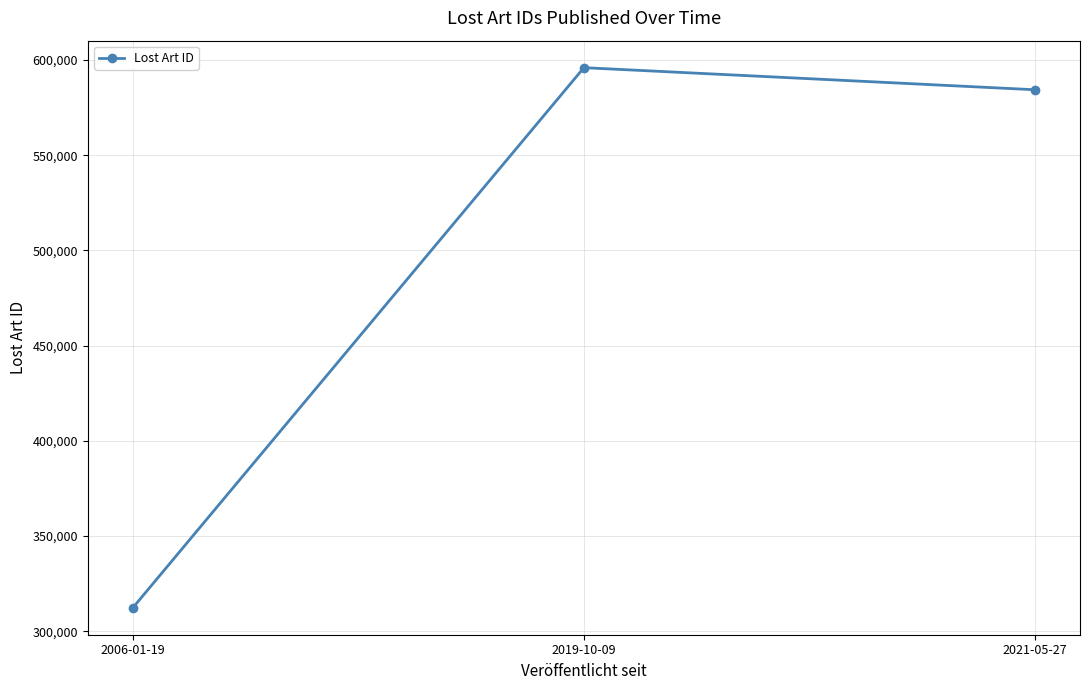

Reading left to right, what are all the values shown in this chart?

312380	595943	584348